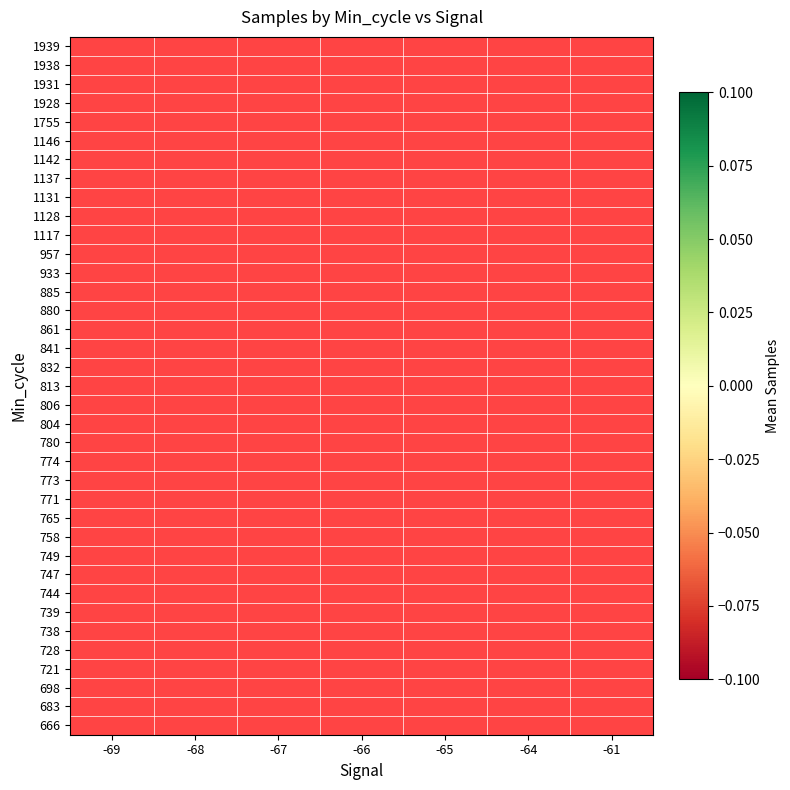

Which has a higher value, -69 or -66?

-66